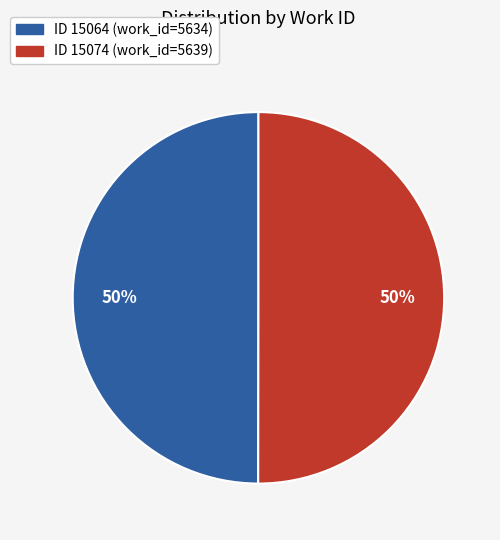

Count the number of slices in the pie.

2